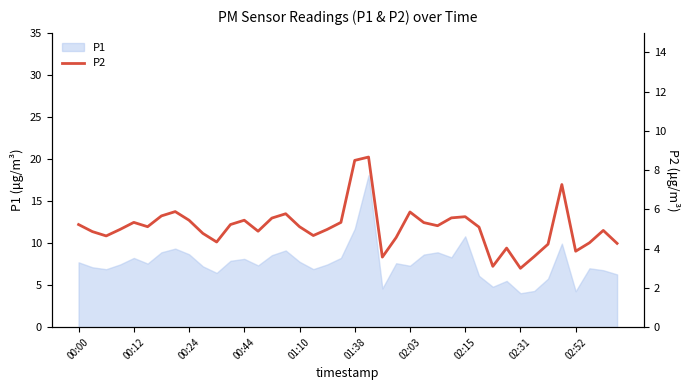

Where does the data first go above 5?

00:00